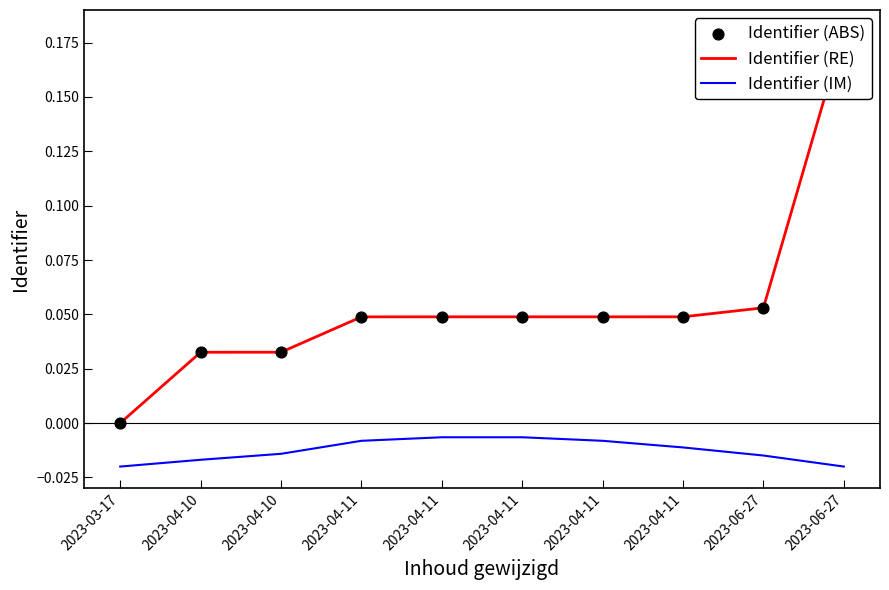

Which series reaches the minimum Y coordinate?

Identifier (IM)